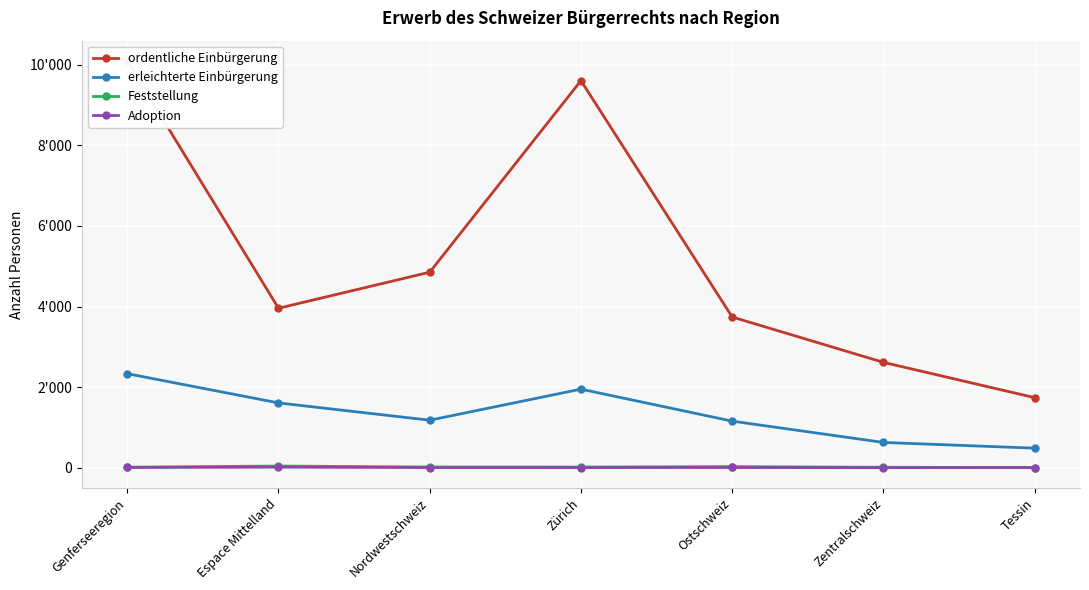

The value of Adoption at Zürich is 2. True or false?

False